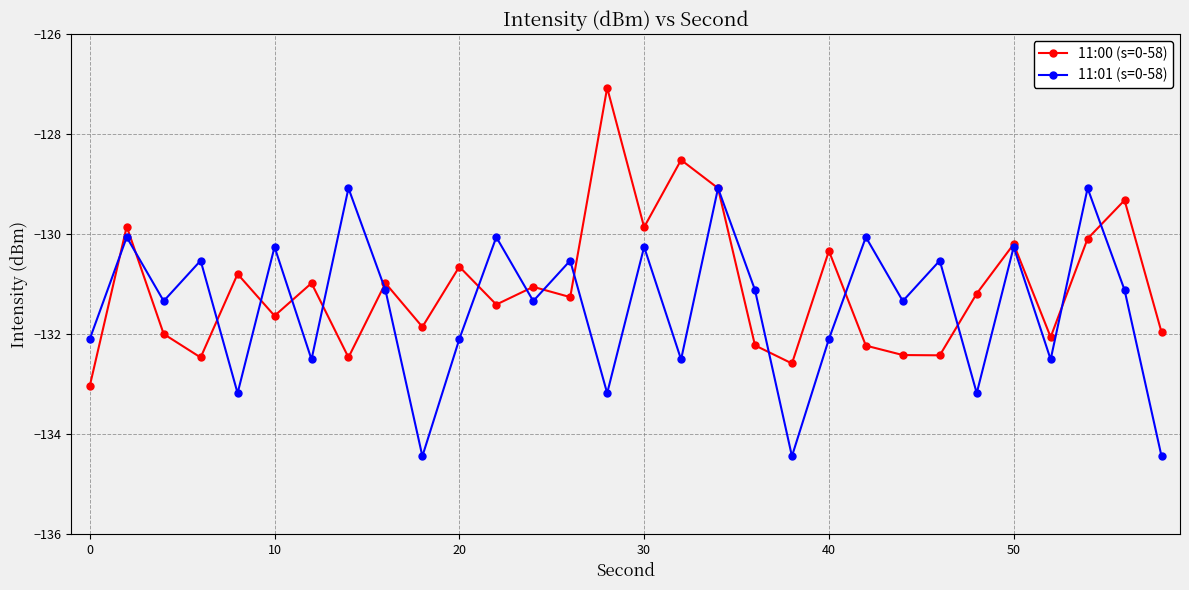

What is the maximum value for 11:00 (s=0-58)?

-127.1